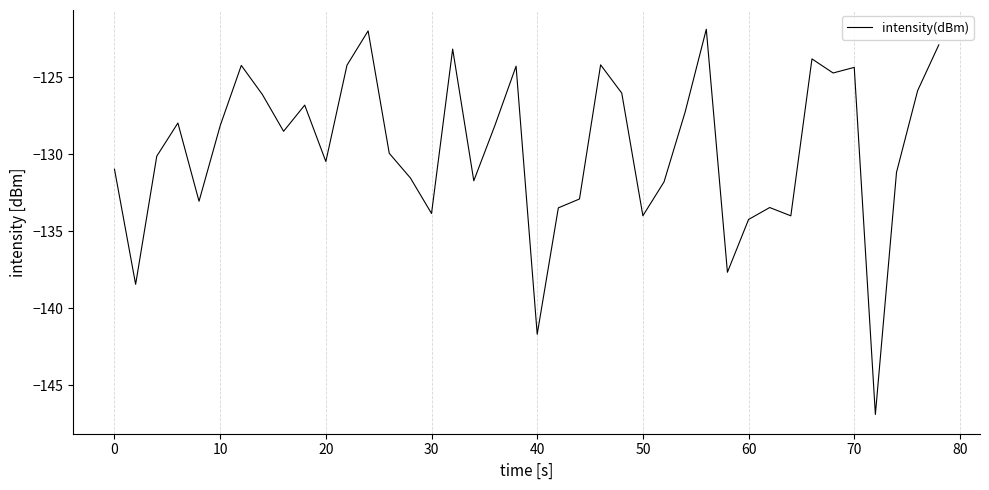

What is the maximum value shown in the chart?

-121.9